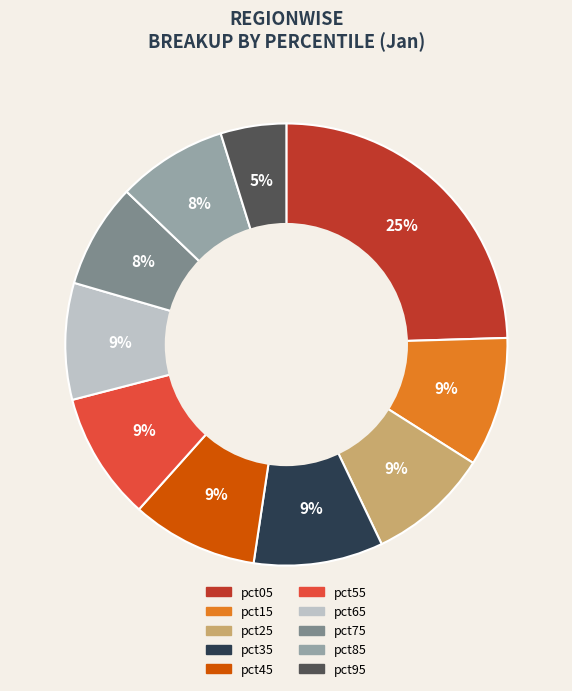

How many slices are in this pie chart?

10